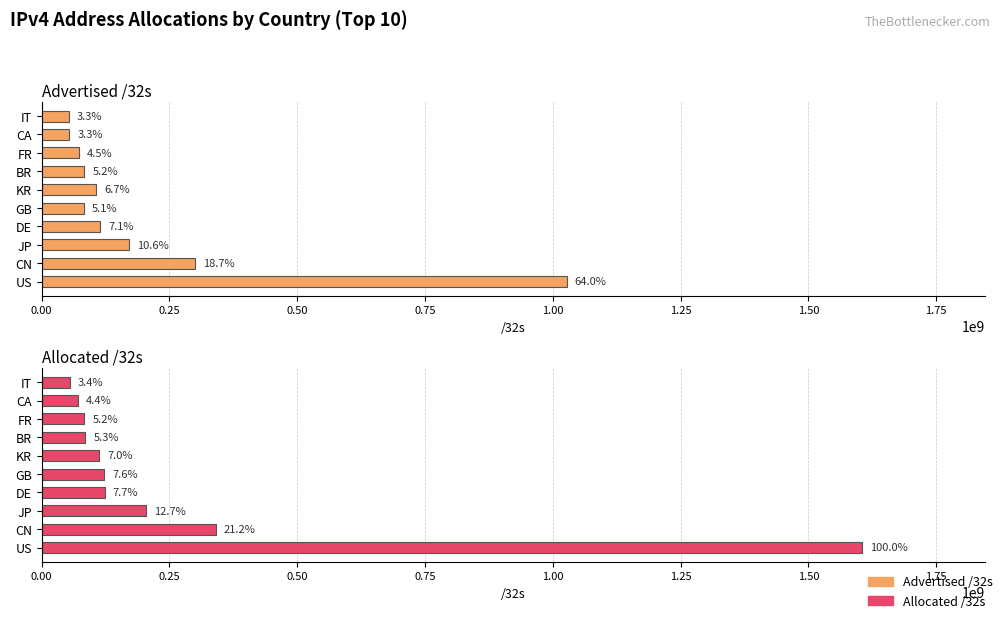

How many bars are there in total?

20